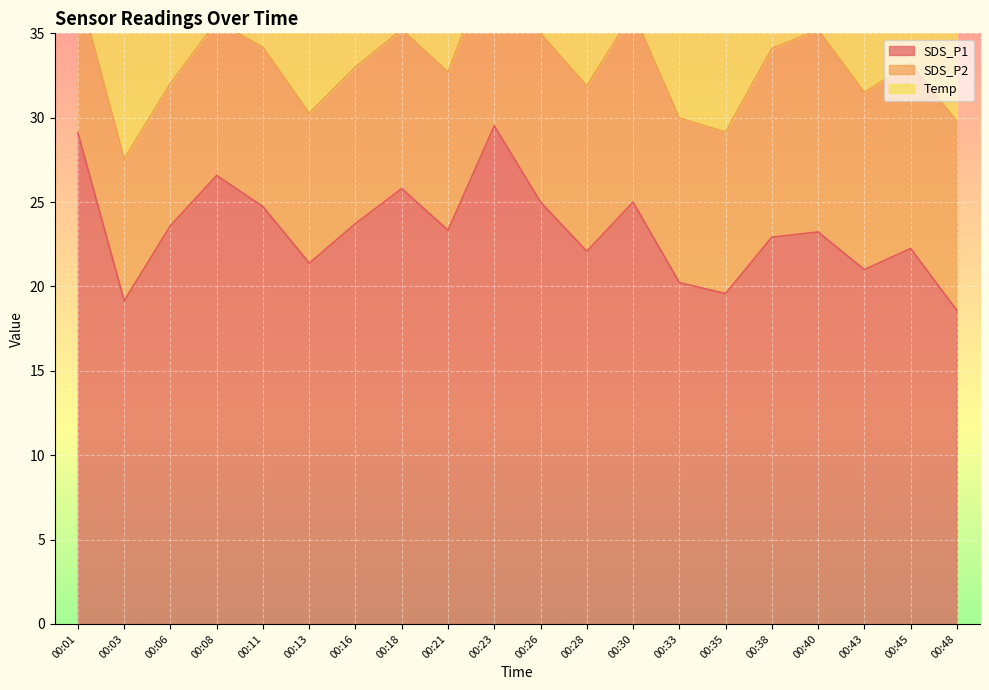

What is the highest value of the SDS_P1 series?

29.5